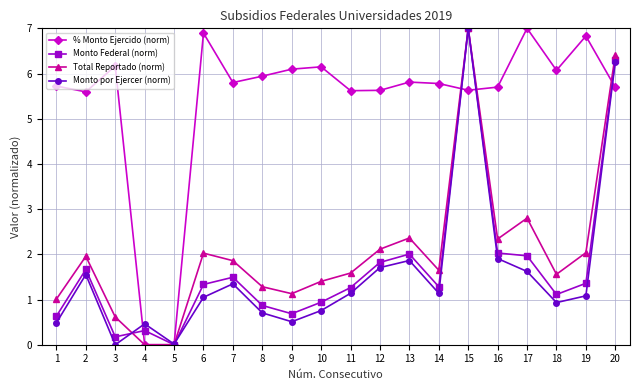

Is this an area chart (filled region under the line)?

No